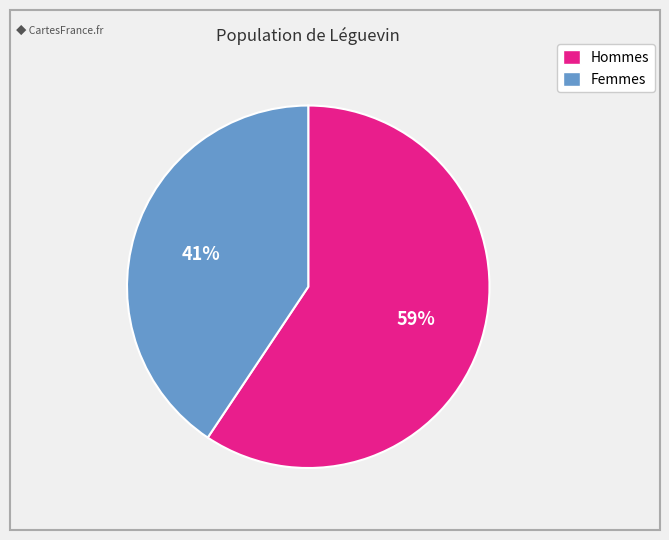

Is there any slice that represents more than half of the pie?

Yes